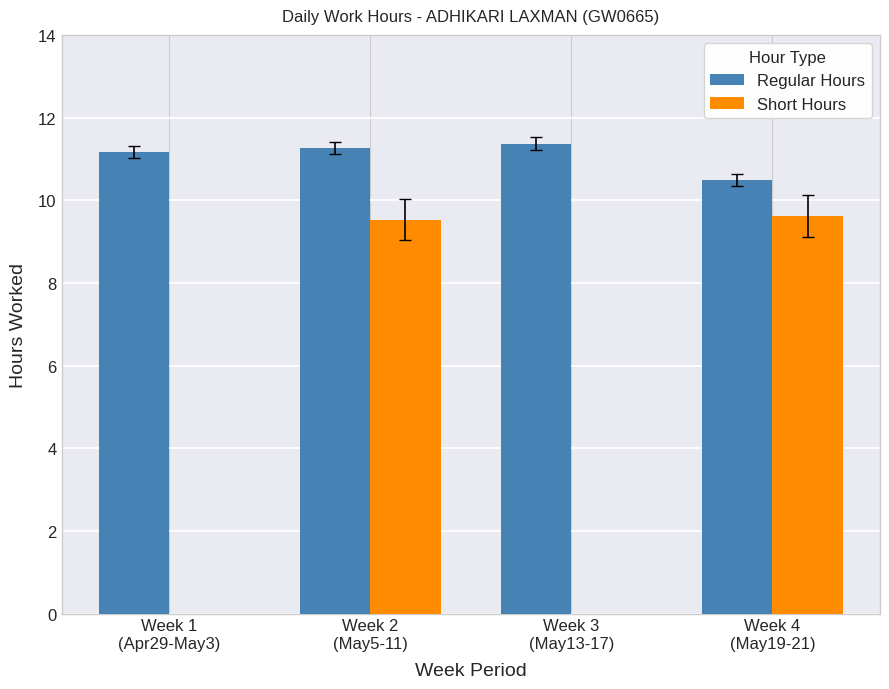

Does the chart contain stacked bars?

No